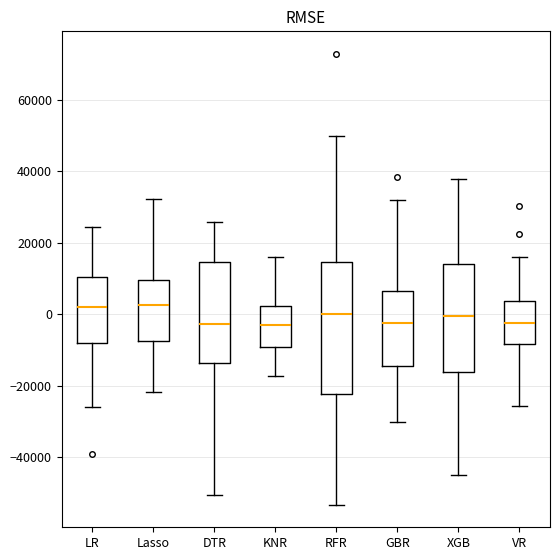

Reading left to right, transcribe this box plot: for each box, give where its median line is, the range the box spans, and where its two whiskers end, as read against the y-axis. The values are not printed on the chart, so give them approximately, as read against the axis.

LR: median 2000, box -8000 to 10000, whiskers -26000 to 24000
Lasso: median 2000, box -8000 to 10000, whiskers -22000 to 32000
DTR: median -2000, box -14000 to 14000, whiskers -50000 to 26000
KNR: median -2000, box -10000 to 2000, whiskers -18000 to 16000
RFR: median 0, box -22000 to 14000, whiskers -54000 to 50000
GBR: median -2000, box -14000 to 6000, whiskers -30000 to 32000
XGB: median 0, box -16000 to 14000, whiskers -46000 to 38000
VR: median -2000, box -8000 to 4000, whiskers -26000 to 16000